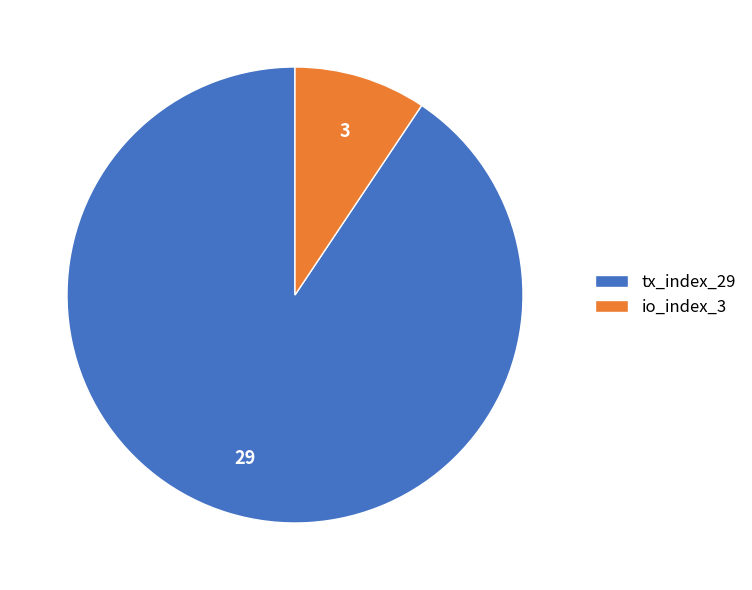

How many segments does this pie chart have?

2